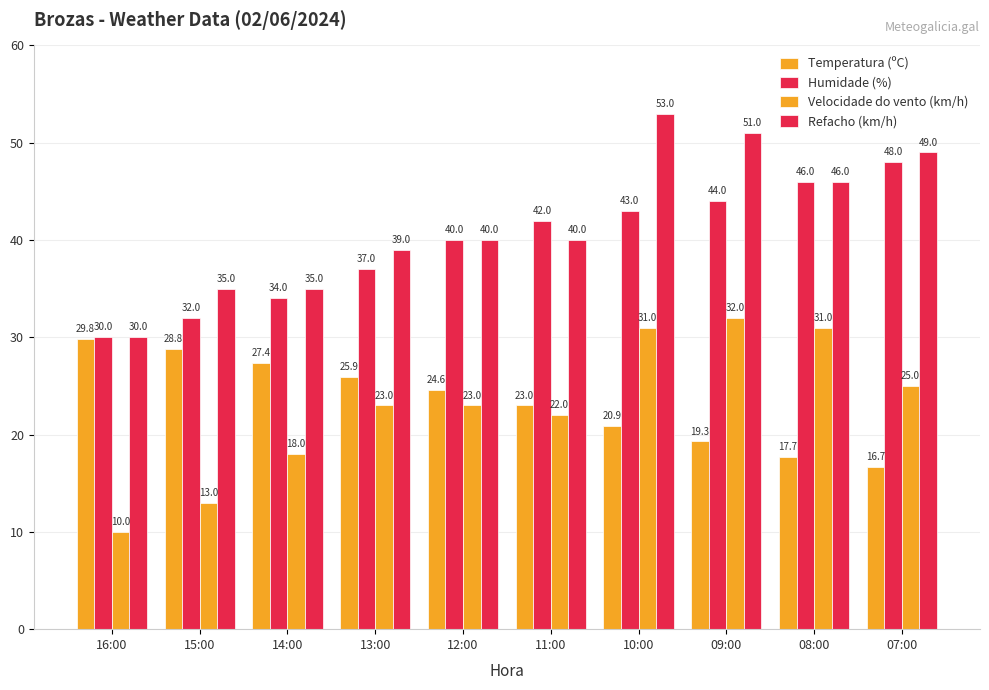

Which series has the largest range (max minus min)?

Refacho (km/h)